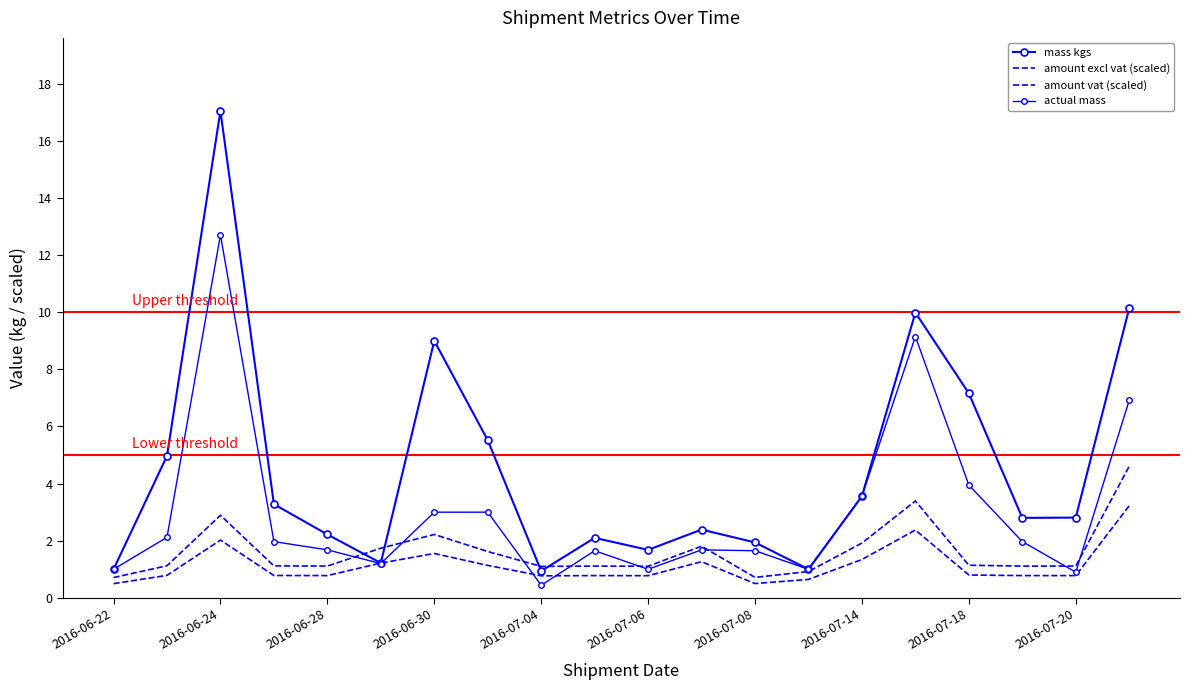

What is the difference between the maximum and second lowest values in the amount excl vat (scaled) series?

3.9